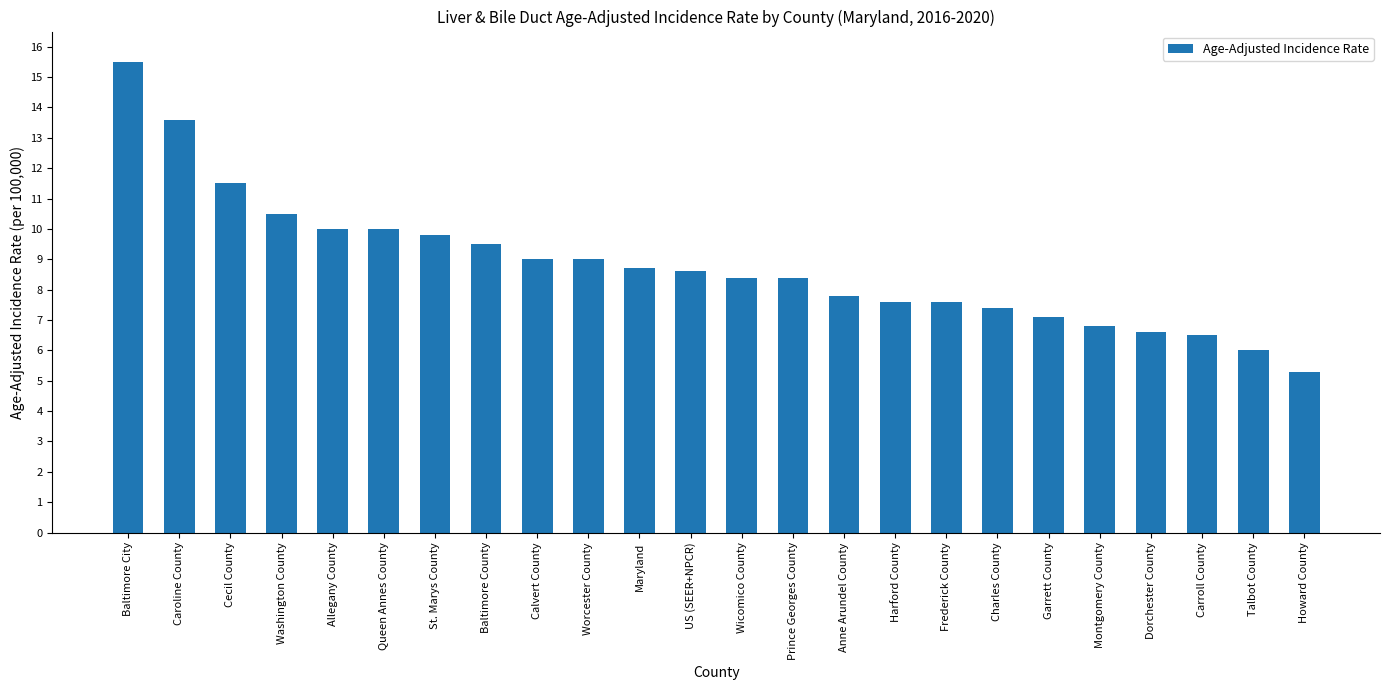

What is the change in value from Queen Annes County to Wicomico County?

-1.6